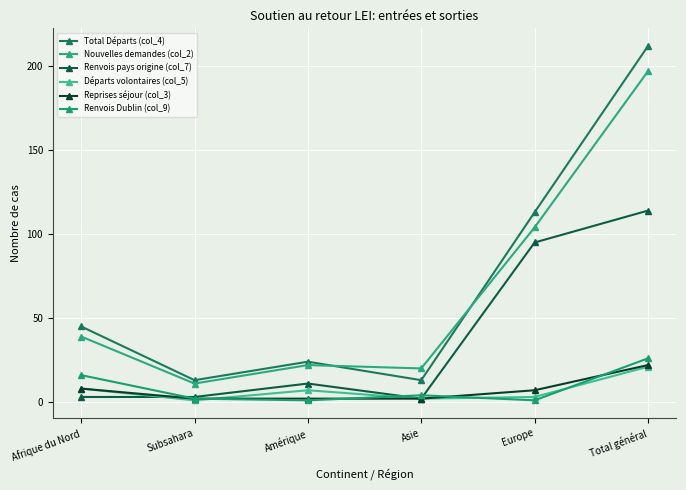

Does the chart have visible grid lines?

Yes